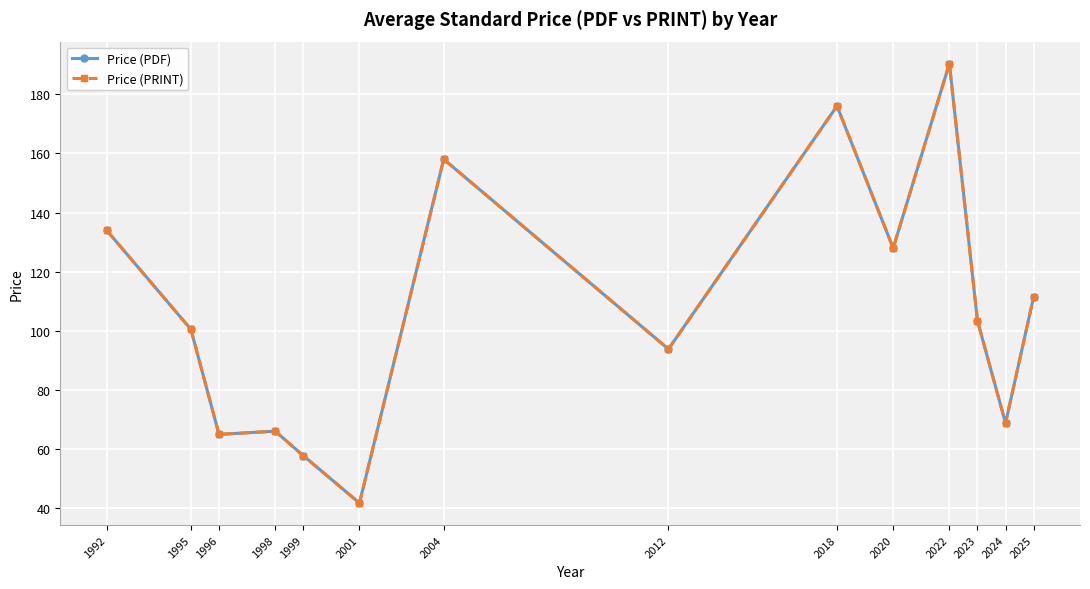

True or false: Price (PRINT) has more than 0 points higher than both neighbors.

True